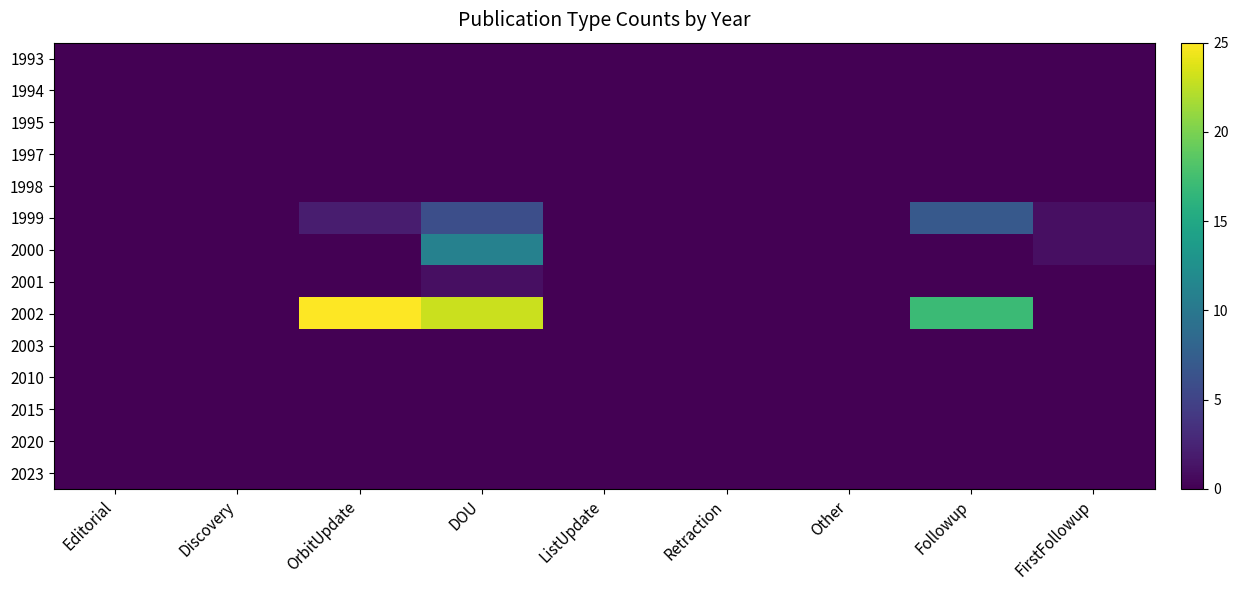

Count the number of categories in the chart.

9